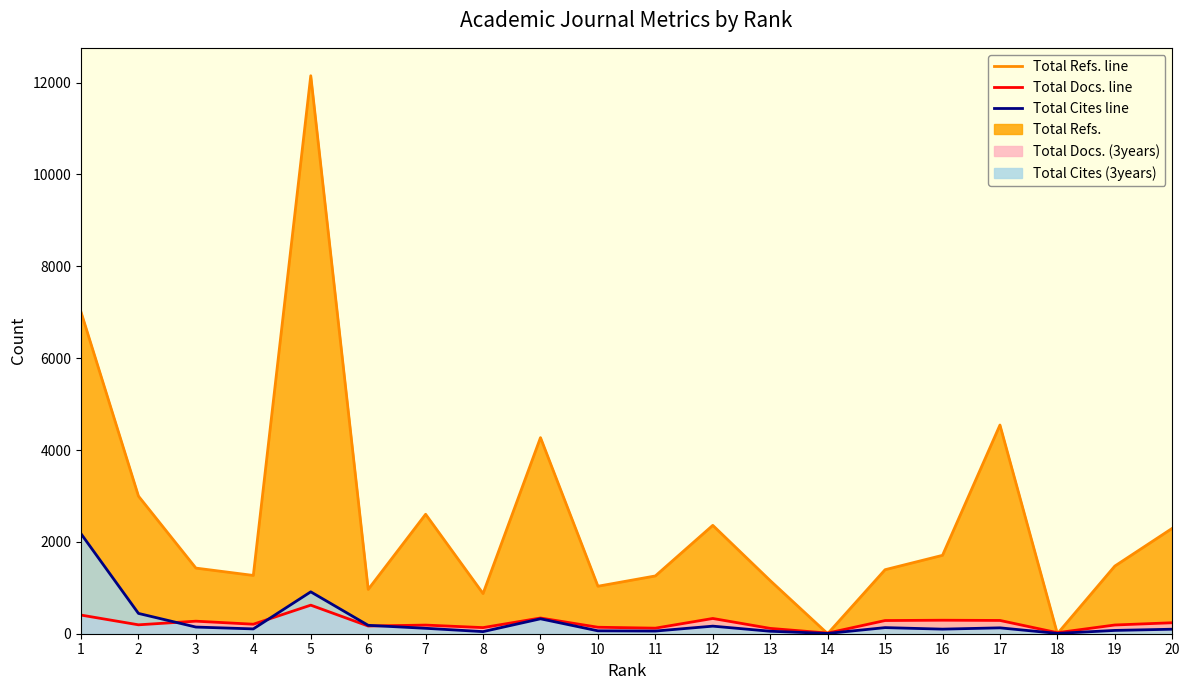

The value of Total Docs. (3years) at 12 is 162. True or false?

False